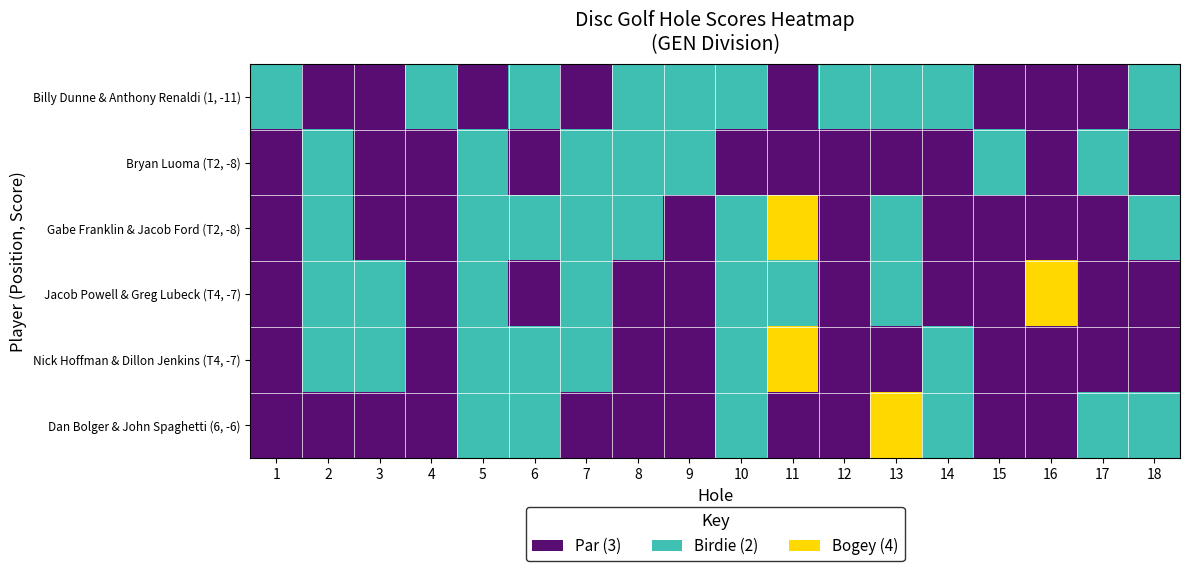

At which category is the sum across all series the highest?

11